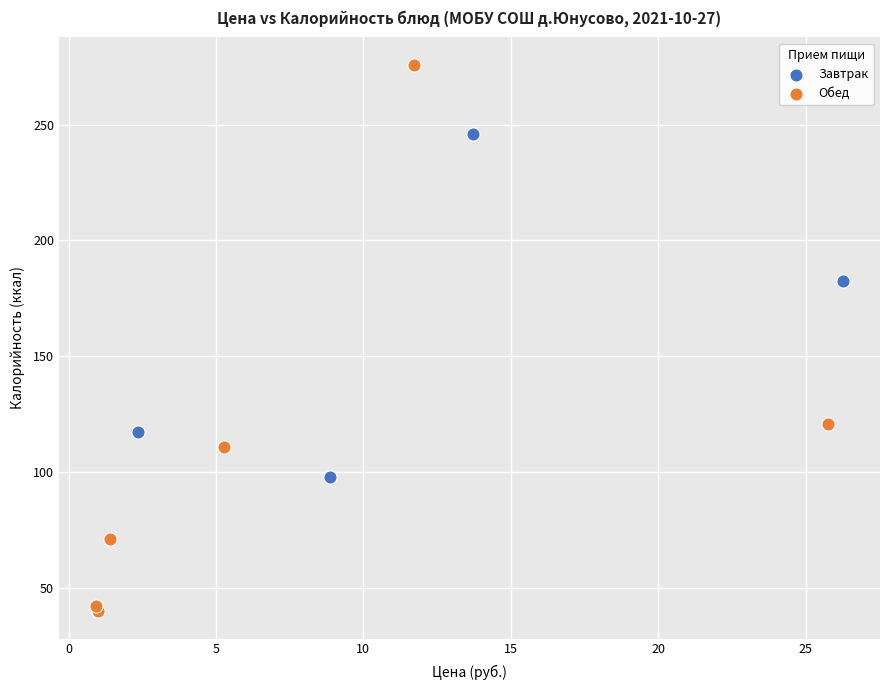

Which series contains the highest Y value?

Обед